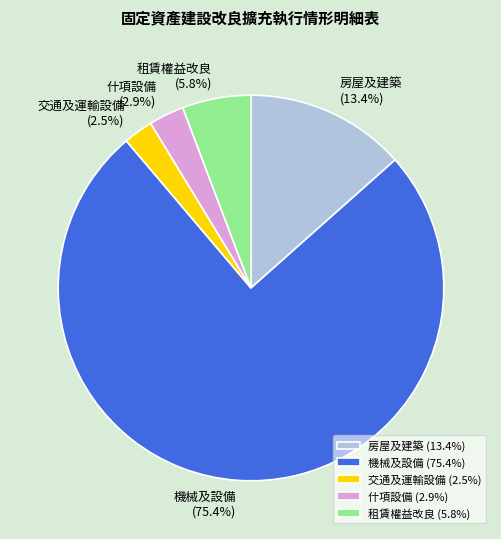

What is the ratio of the value at 交通及運輸設備 to the value at 租賃權益改良?

0.4